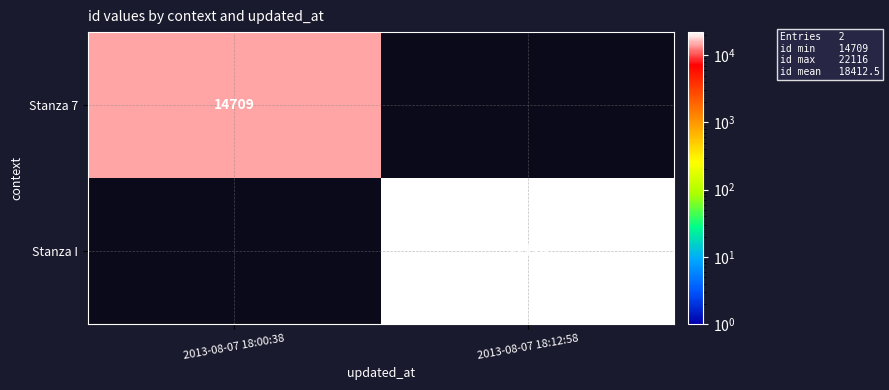

The Stanza I series shows 22116 at 2013-08-07 18:12:58. True or false?

True